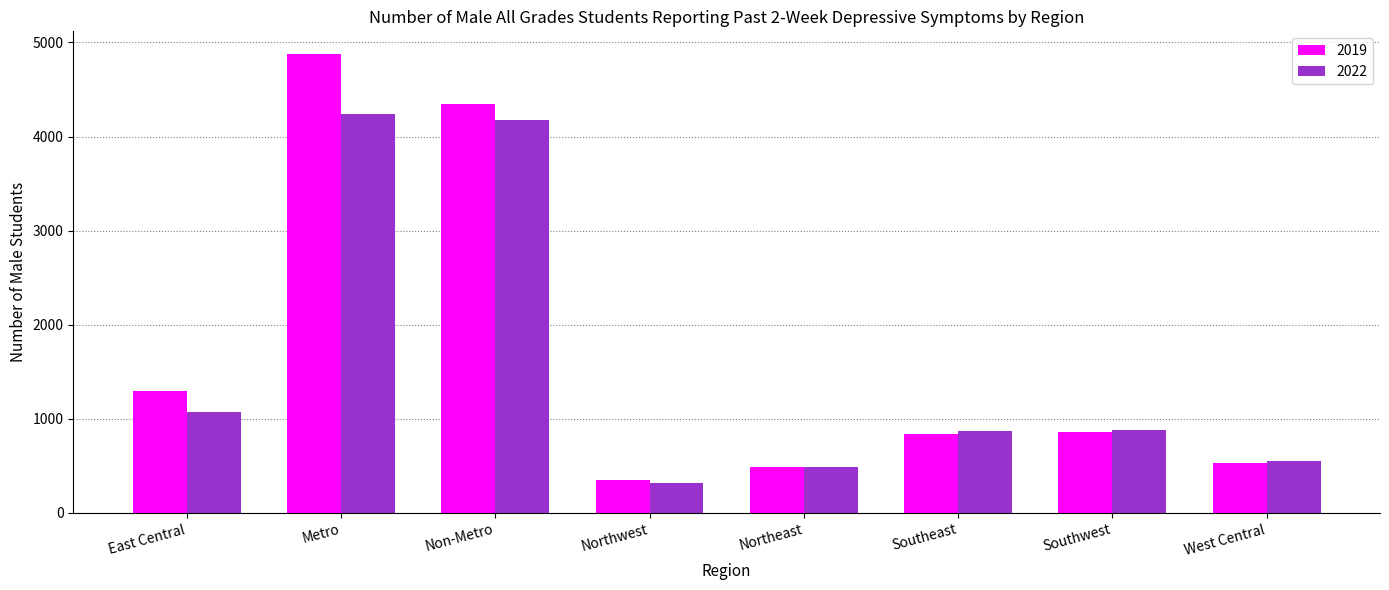

Is it true that 2019 equals 537 at Northwest?

False